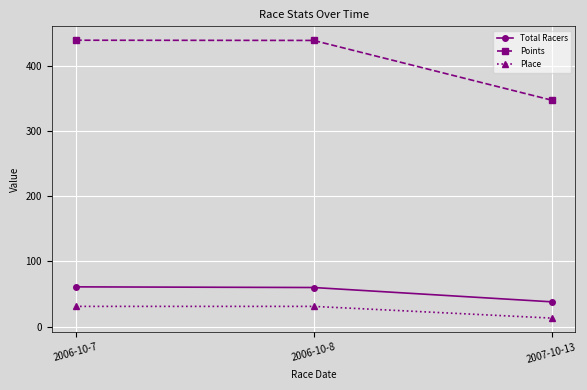

Between 2006-10-8 and 2007-10-13, which series saw the biggest shift?

Points